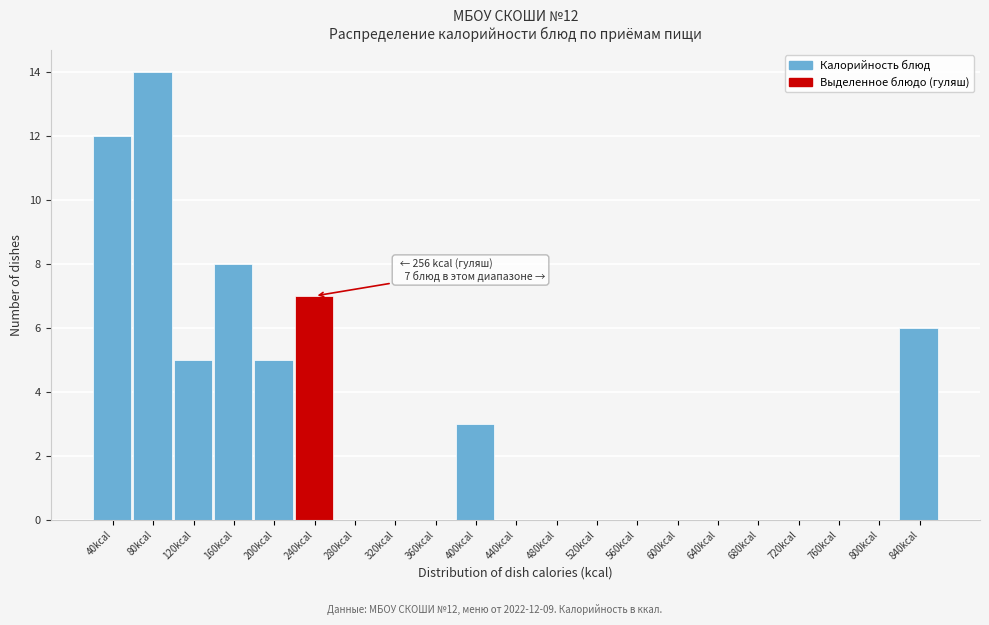

Reading left to right, list all the values displayed in this chart.

40kcal=12	80kcal=14	120kcal=5	160kcal=8	200kcal=5	240kcal=7	280kcal=0	320kcal=0	360kcal=0	400kcal=3	440kcal=0	480kcal=0	520kcal=0	560kcal=0	600kcal=0	640kcal=0	680kcal=0	720kcal=0	760kcal=0	800kcal=0	840kcal=6